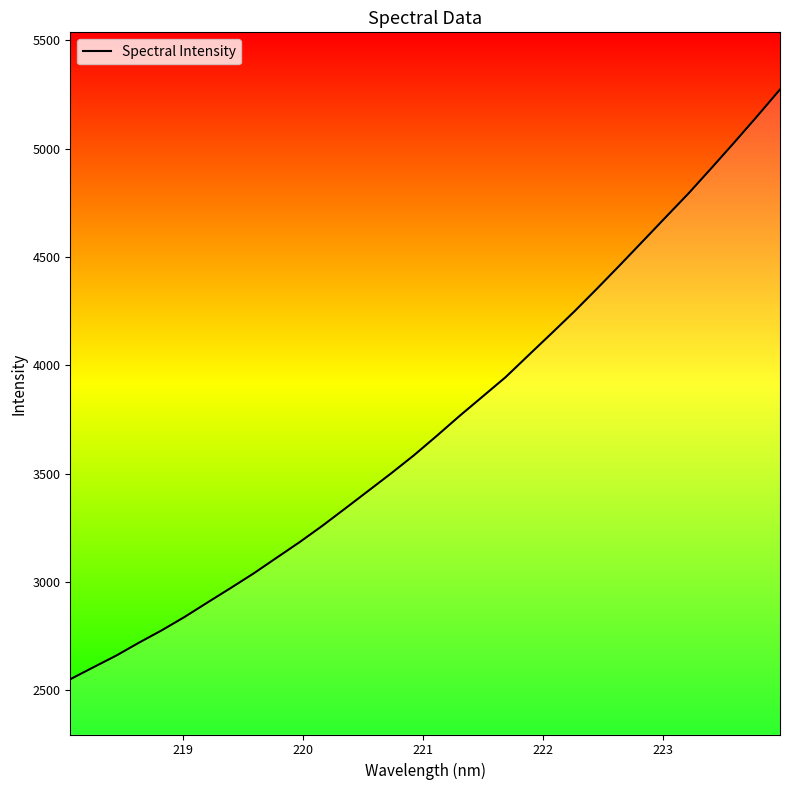

What is the minimum value shown in the chart?

2551.6